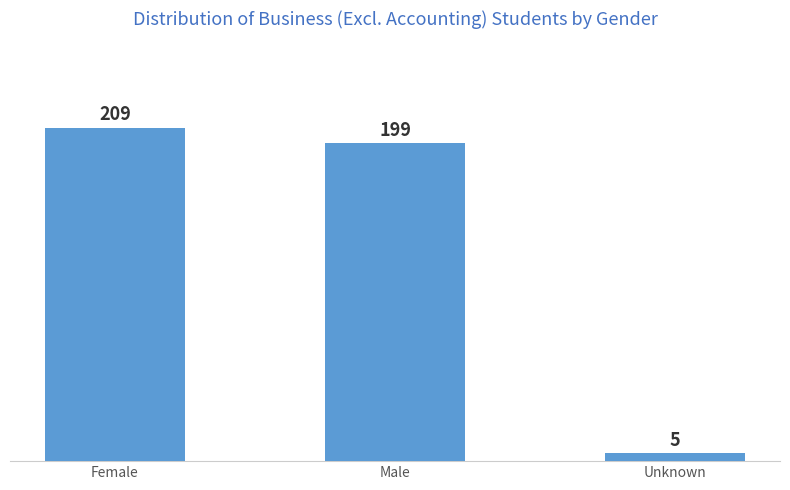

Read the value at Unknown.

5